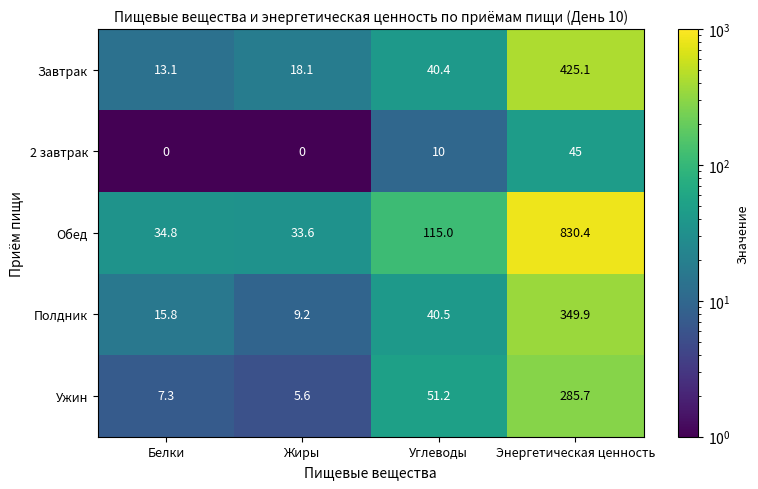

What is the difference between the Полдник values at Жиры and Белки?

6.6